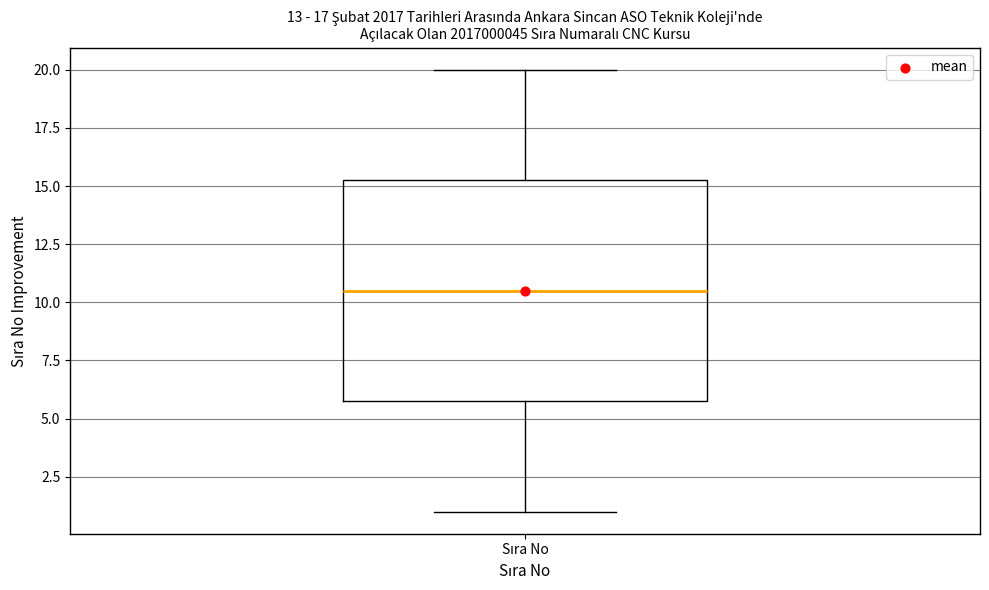

Where is the lower edge of the box for Sıra No on the y-axis? The values are not printed on the chart, so give them approximately, as read against the axis.

6.0